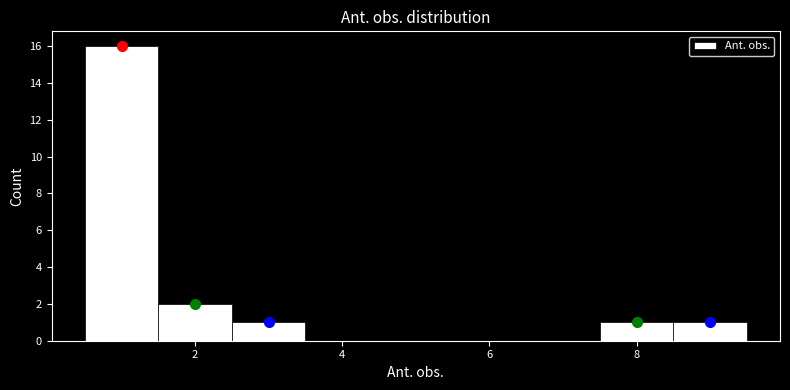

Reading left to right, list every bar in this chart as the range it spans on the x-axis followed by its height. Neither the bar edges nor the heights are printed on the chart, so give them approximately, as read against the axes.

0.5 to 1.5: 16
1.5 to 2.5: 2
2.5 to 3.5: 1
3.5 to 4.5: 0
4.5 to 5.5: 0
5.5 to 6.5: 0
6.5 to 7.5: 0
7.5 to 8.5: 1
8.5 to 9.5: 1